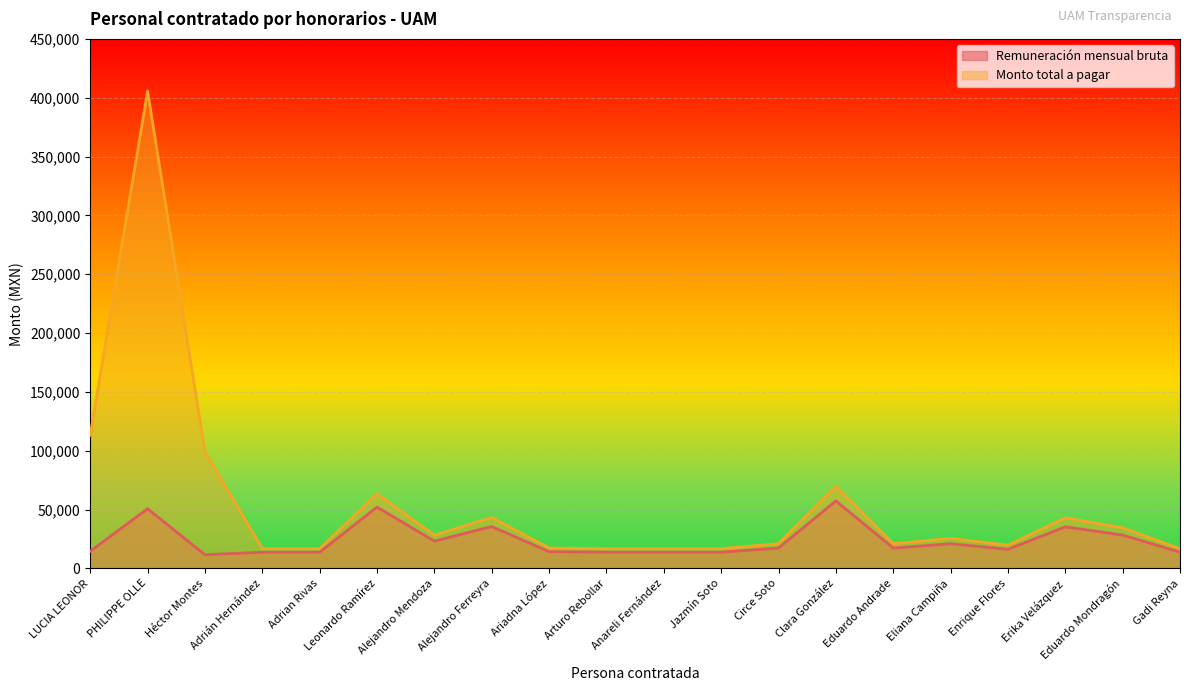

What is the value of the Monto total a pagar point at the 14th from the left?

69877.8